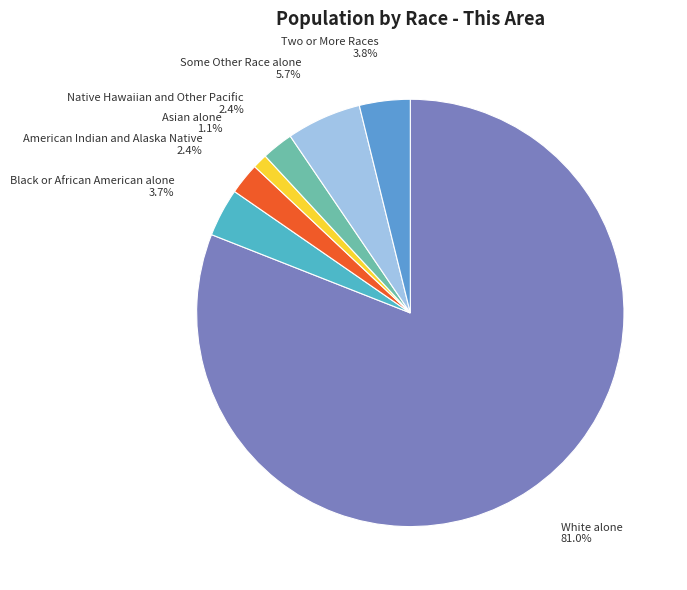

To the nearest percent, what is the difference between the Some Other Race alone and White alone slice percentages?

75%